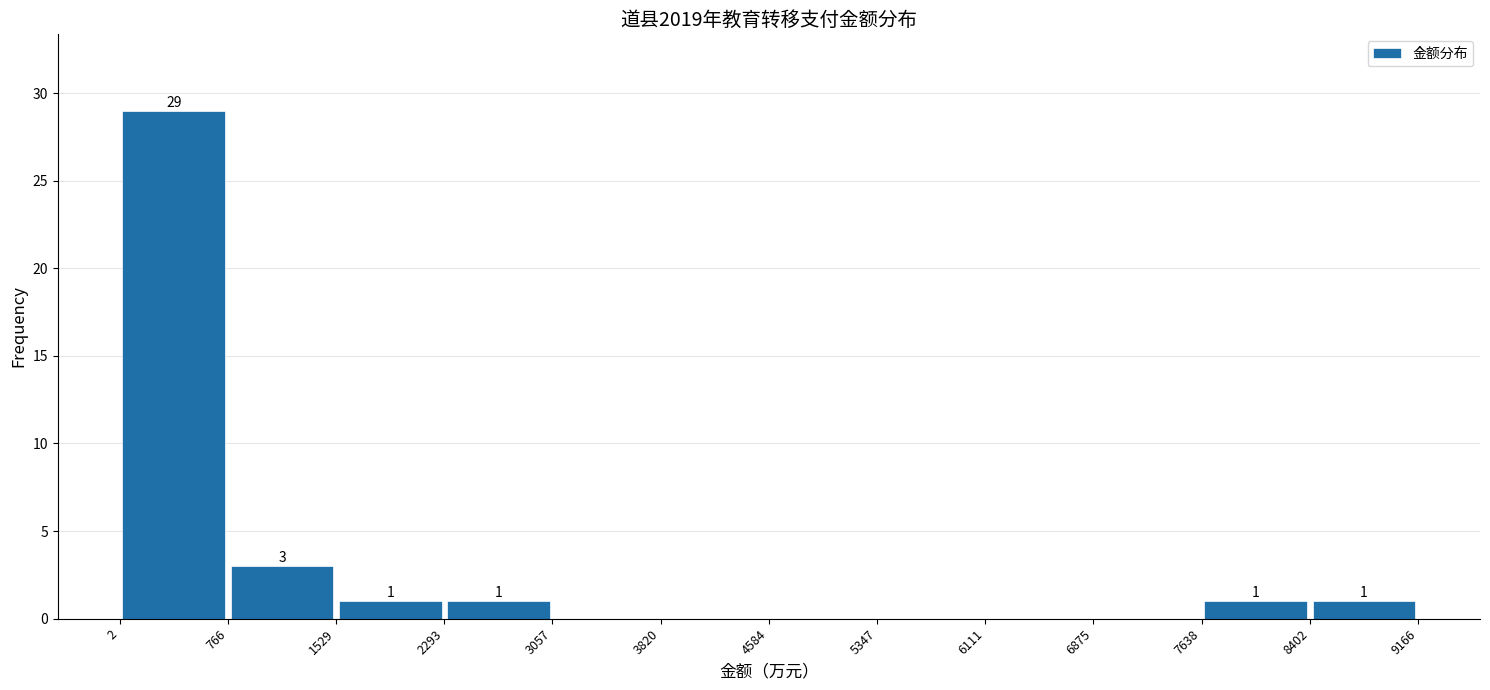

Which range on the x-axis has the tallest bar?

2 to 766